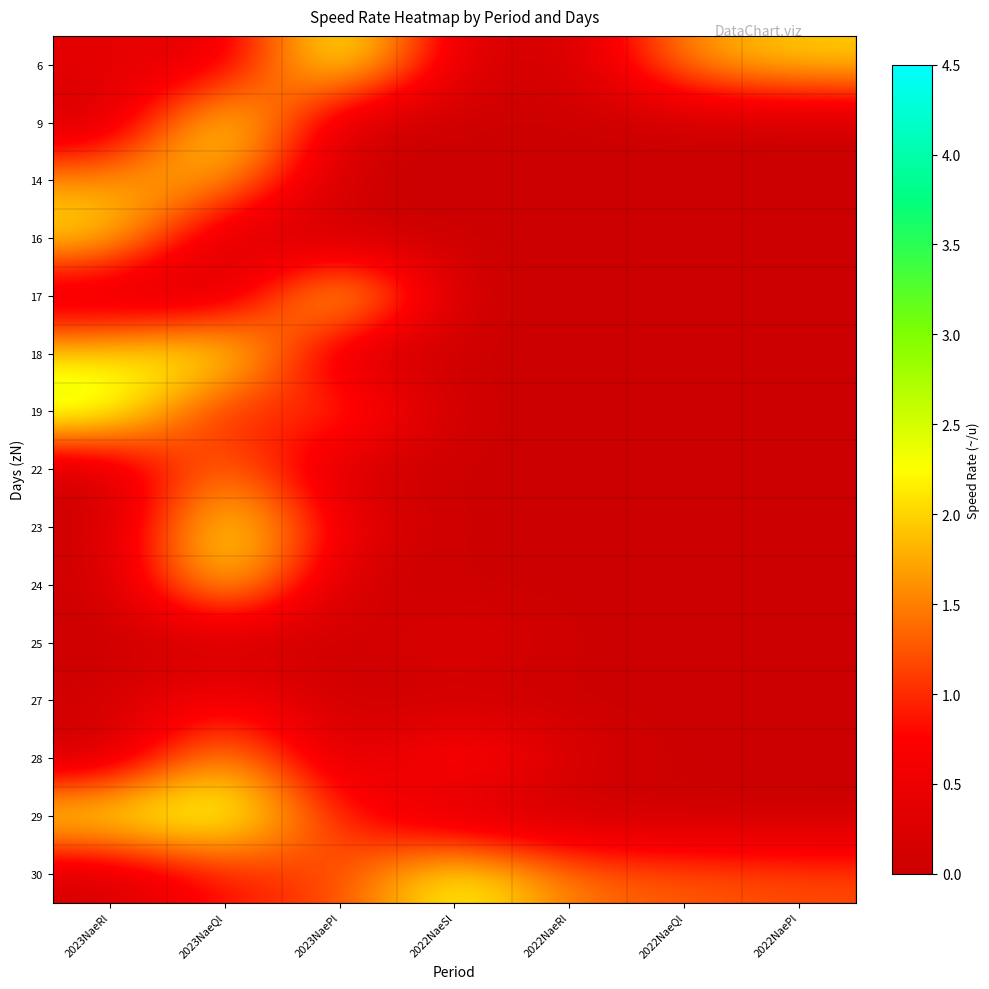

Reading right to left, transcribe all the data shown in this chart.

6: 2022NaePl=2.0	2022NaeQl=1.7	2022NaeRl=0.0	2022NaeSl=0.3	2023NaePl=2.7	2023NaeQl=0.3	2023NaeRl=0.4
9: 2022NaePl=0.0	2022NaeQl=0.0	2022NaeRl=0.0	2022NaeSl=0.0	2023NaePl=0.0	2023NaeQl=2.7	2023NaeRl=0.0
14: 2022NaePl=0.0	2022NaeQl=0.0	2022NaeRl=0.0	2022NaeSl=0.0	2023NaePl=0.0	2023NaeQl=1.9	2023NaeRl=1.7
16: 2022NaePl=0.0	2022NaeQl=0.0	2022NaeRl=0.0	2022NaeSl=0.0	2023NaePl=0.0	2023NaeQl=0.0	2023NaeRl=2.2
17: 2022NaePl=0.0	2022NaeQl=0.0	2022NaeRl=0.0	2022NaeSl=0.0	2023NaePl=2.7	2023NaeQl=0.0	2023NaeRl=0.0
18: 2022NaePl=0.0	2022NaeQl=0.0	2022NaeRl=0.0	2022NaeSl=0.0	2023NaePl=0.0	2023NaeQl=2.6	2023NaeRl=2.1
19: 2022NaePl=0.0	2022NaeQl=0.0	2022NaeRl=0.0	2022NaeSl=0.0	2023NaePl=1.4	2023NaeQl=0.6	2023NaeRl=2.7
22: 2022NaePl=0.0	2022NaeQl=0.0	2022NaeRl=0.0	2022NaeSl=0.0	2023NaePl=0.0	2023NaeQl=1.7	2023NaeRl=0.0
23: 2022NaePl=0.0	2022NaeQl=0.0	2022NaeRl=0.0	2022NaeSl=0.0	2023NaePl=0.5	2023NaeQl=2.6	2023NaeRl=0.0
24: 2022NaePl=0.0	2022NaeQl=0.0	2022NaeRl=0.0	2022NaeSl=0.0	2023NaePl=0.0	2023NaeQl=2.4	2023NaeRl=0.0
25: 2022NaePl=0.0	2022NaeQl=0.0	2022NaeRl=0.0	2022NaeSl=0.4	2023NaePl=0.0	2023NaeQl=0.0	2023NaeRl=0.0
27: 2022NaePl=0.0	2022NaeQl=0.0	2022NaeRl=0.0	2022NaeSl=0.0	2023NaePl=0.0	2023NaeQl=0.8	2023NaeRl=0.1
28: 2022NaePl=0.0	2022NaeQl=0.0	2022NaeRl=0.2	2022NaeSl=1.2	2023NaePl=0.0	2023NaeQl=2.0	2023NaeRl=0.0
29: 2022NaePl=0.0	2022NaeQl=0.0	2022NaeRl=0.0	2022NaeSl=0.0	2023NaePl=0.9	2023NaeQl=2.7	2023NaeRl=2.4
30: 2022NaePl=1.2	2022NaeQl=1.3	2022NaeRl=1.4	2022NaeSl=2.5	2023NaePl=1.1	2023NaeQl=0.9	2023NaeRl=0.1